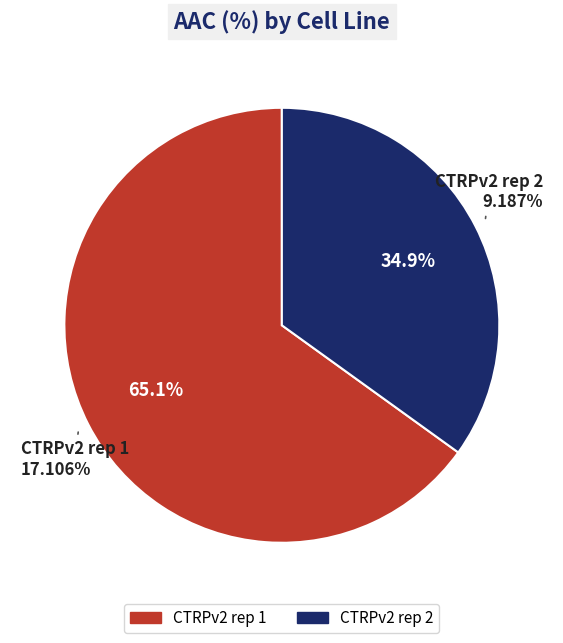

How many slices are in this pie chart?

2